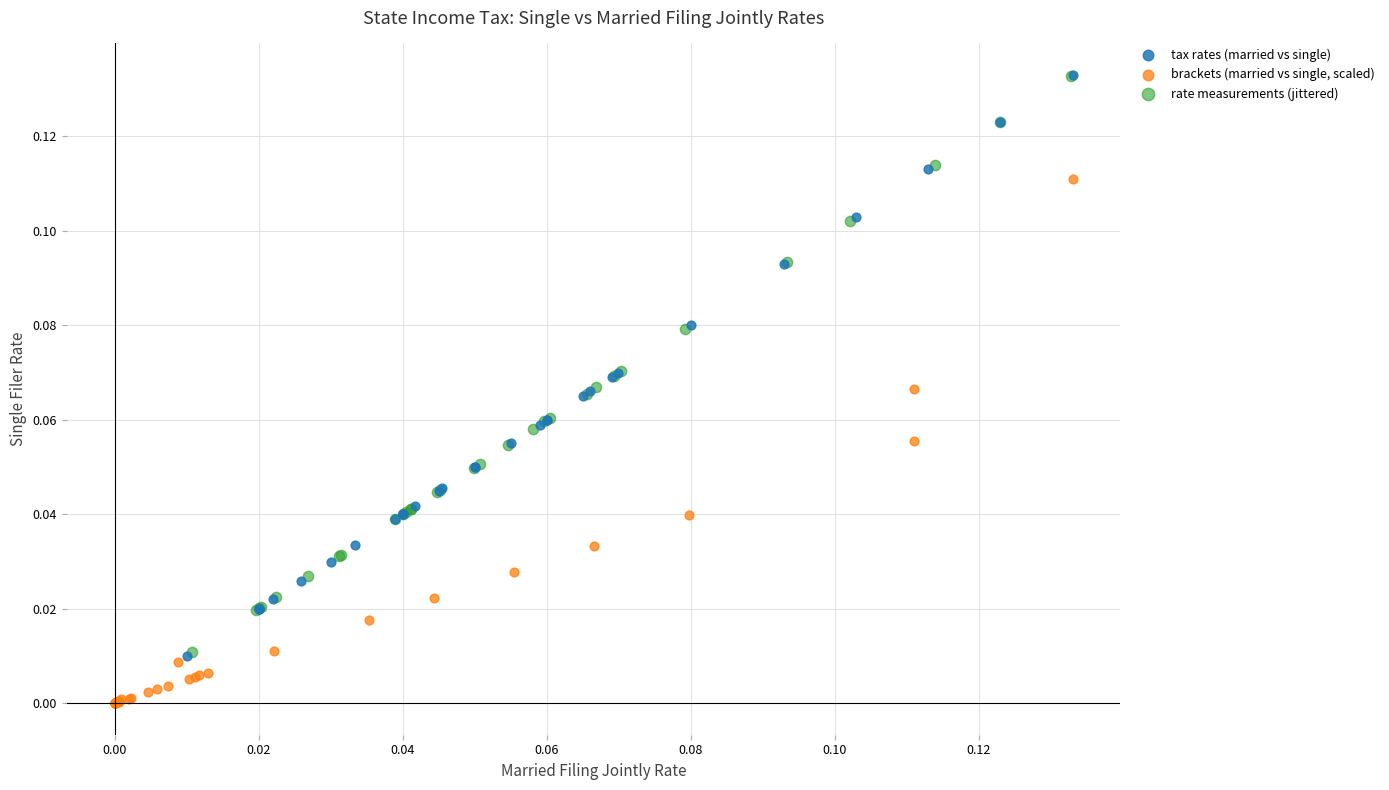

Which series has the largest Y range (max minus min)?

tax rates (married vs single)